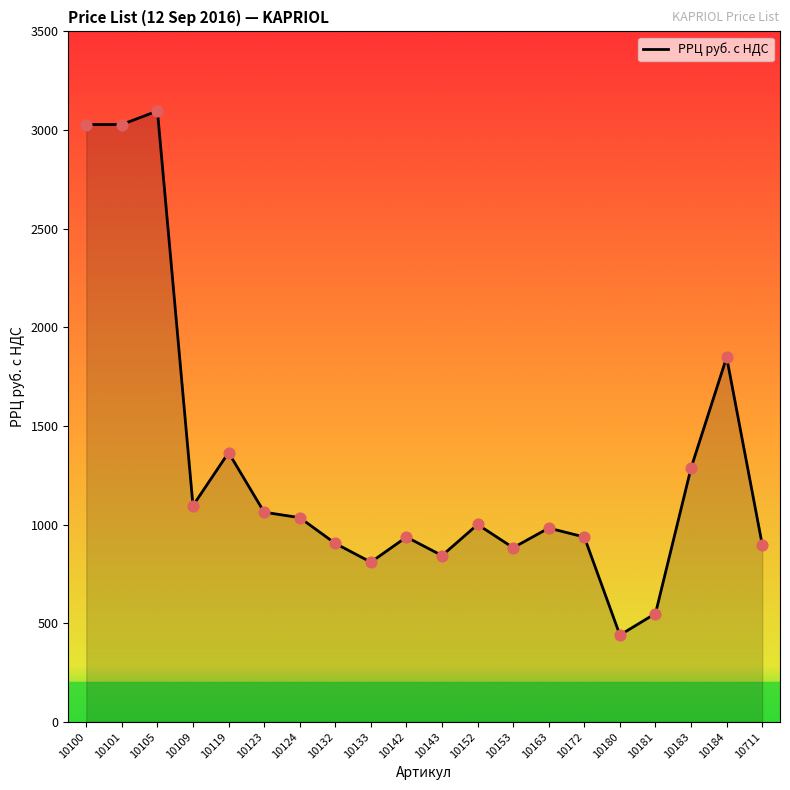

Which has a higher value, 10180 or 10163?

10163